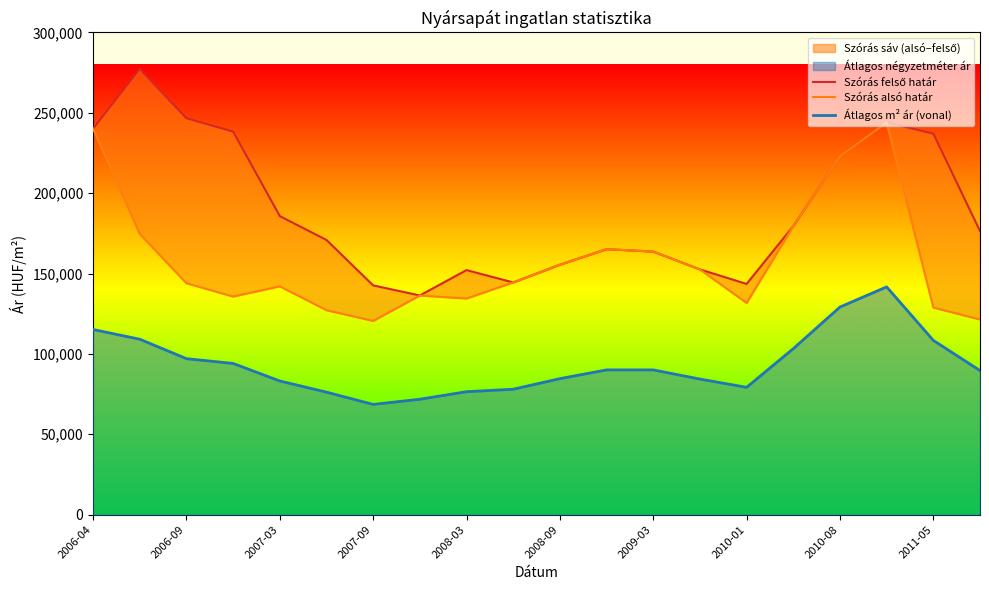

What is the label of the 1st point from the left?

2006-04